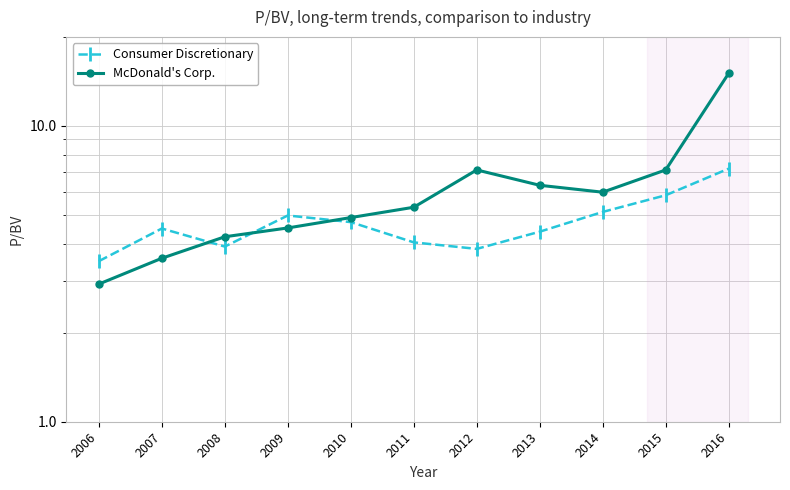

Which series has the largest total across all categories?

McDonald's Corp.